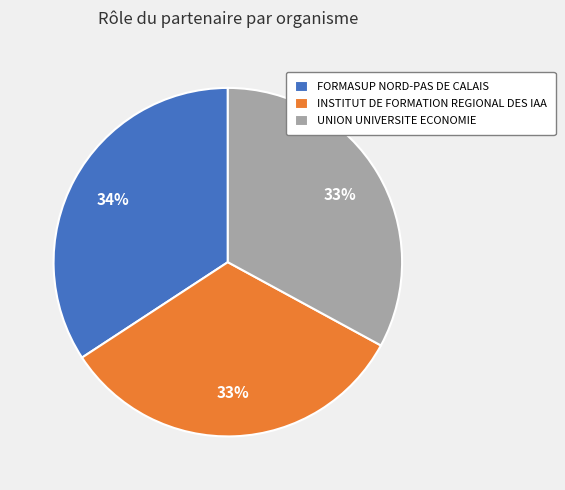

To the nearest percent, what is the average slice percentage?

33%